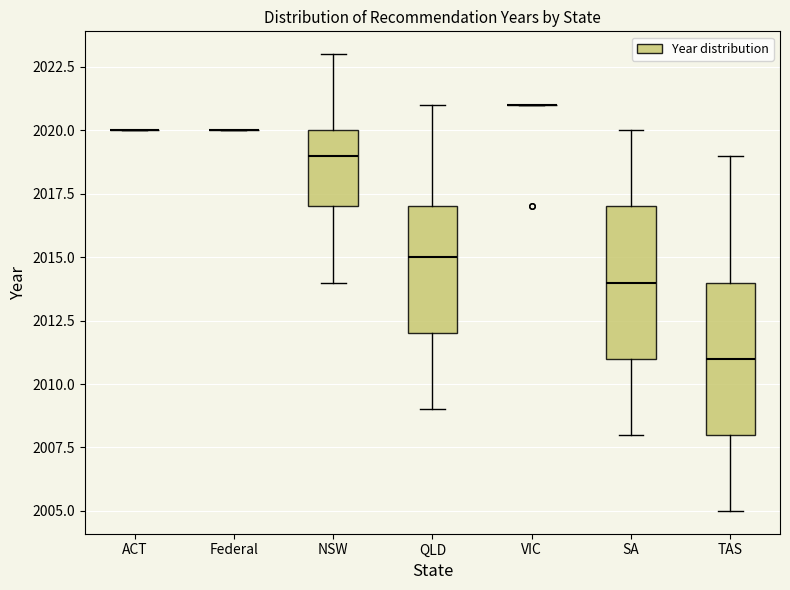

Reading left to right, read every box against the y-axis: the position of its median line, the range the box covers, and the ends of its whiskers. The values are not printed on the chart, so give them approximately, as read against the axis.

ACT: box collapsed to a line at 2020, whiskers 2020 to 2020
Federal: box collapsed to a line at 2020, whiskers 2020 to 2020
NSW: median 2019, box 2017 to 2020, whiskers 2014 to 2023
QLD: median 2015, box 2012 to 2017, whiskers 2009 to 2021
VIC: box collapsed to a line at 2021, whiskers 2021 to 2021
SA: median 2014, box 2011 to 2017, whiskers 2008 to 2020
TAS: median 2011, box 2008 to 2014, whiskers 2005 to 2019